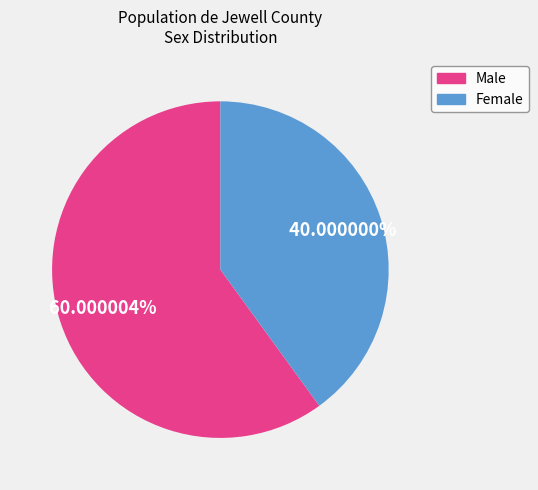

To the nearest percent, what portion does Female represent?

40%